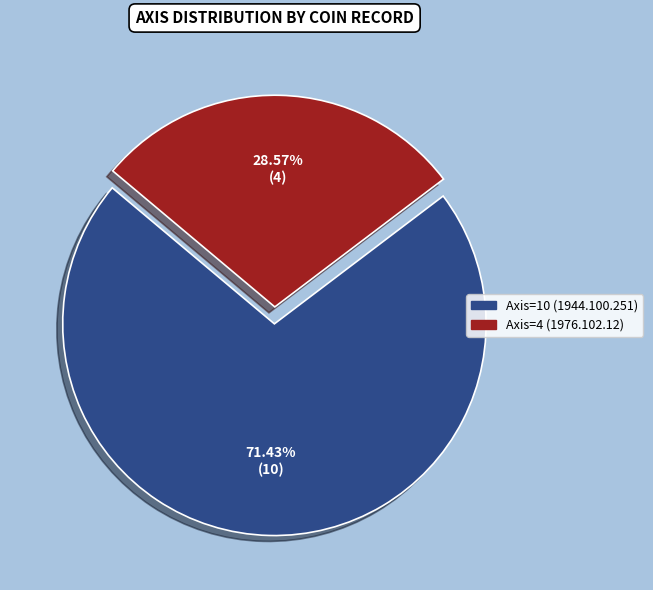

How many slices are in this pie chart?

2